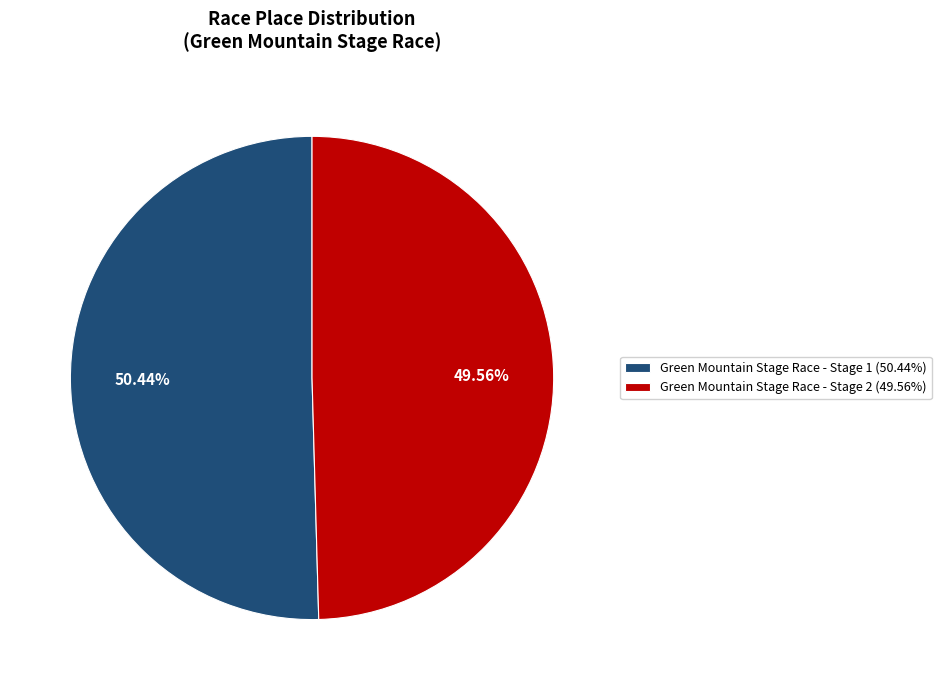

To the nearest percent, what is the difference between the largest and smallest slice percentages?

1%